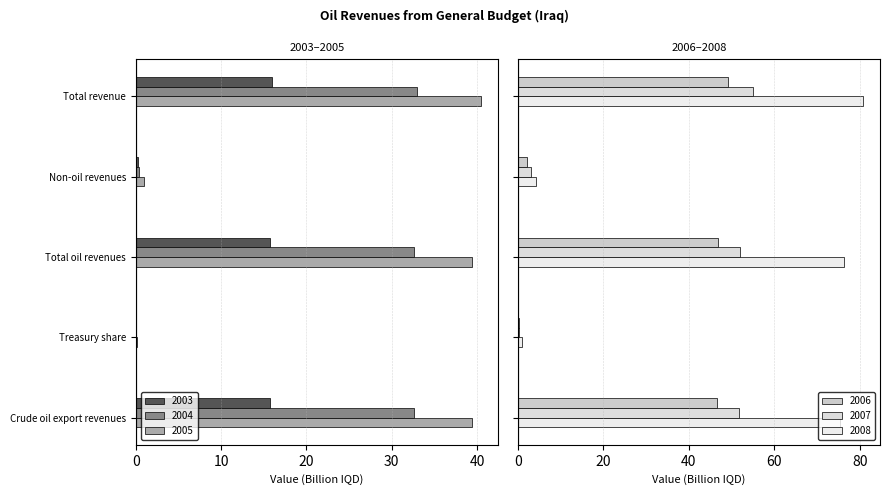

At Total revenue, list the series in order from smallest to largest.

2005, 2004, 2003, 2006, 2007, 2008